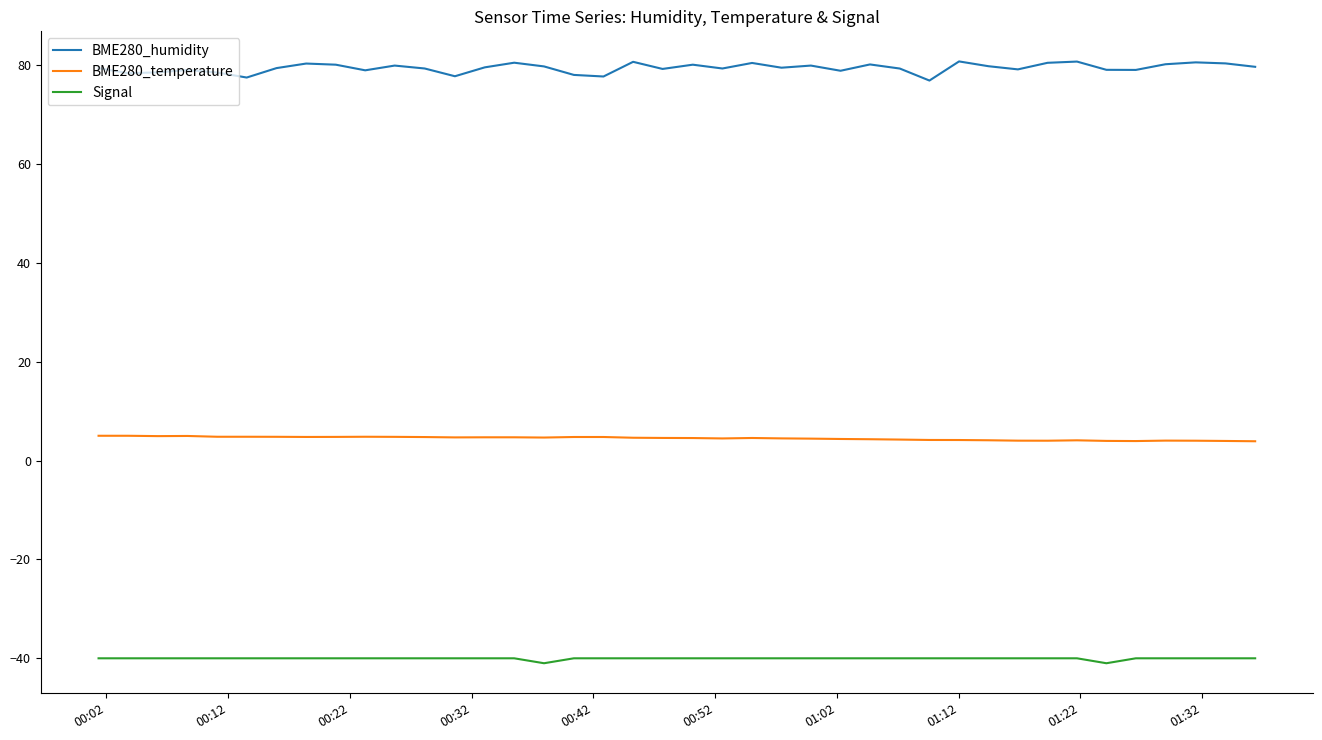

What is the difference between the maximum and minimum values in the BME280_humidity series?

3.9